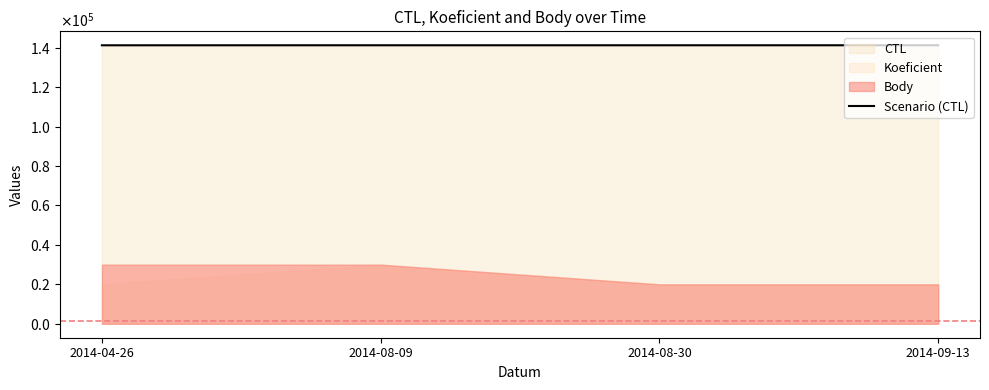

The chart shows a value of 195677 at 2014-08-30. True or false?

False